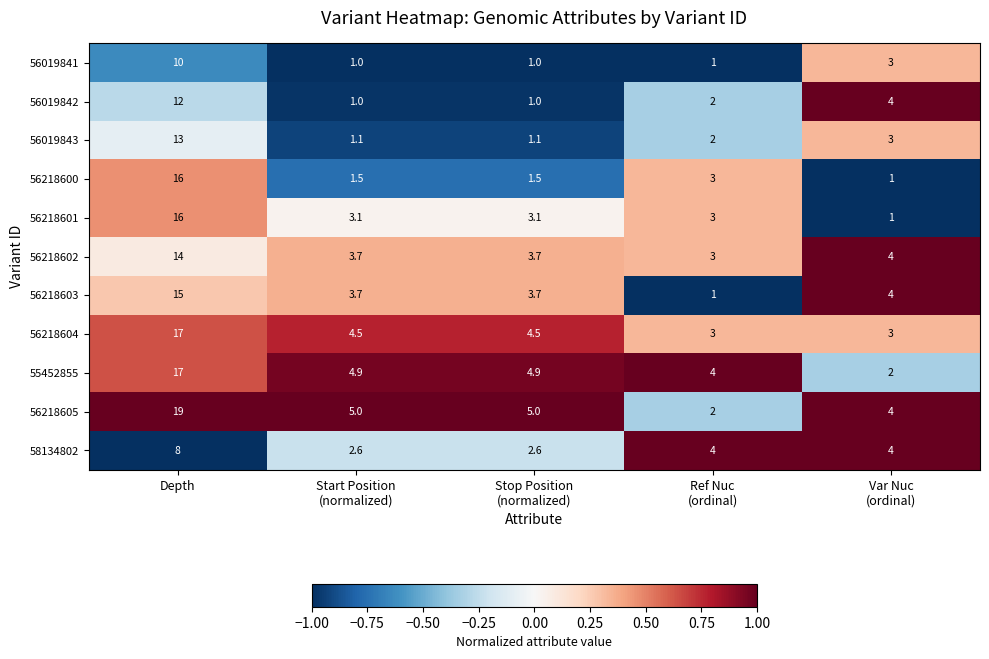

Is it true that 56218603 equals 10.2 at Depth?

False